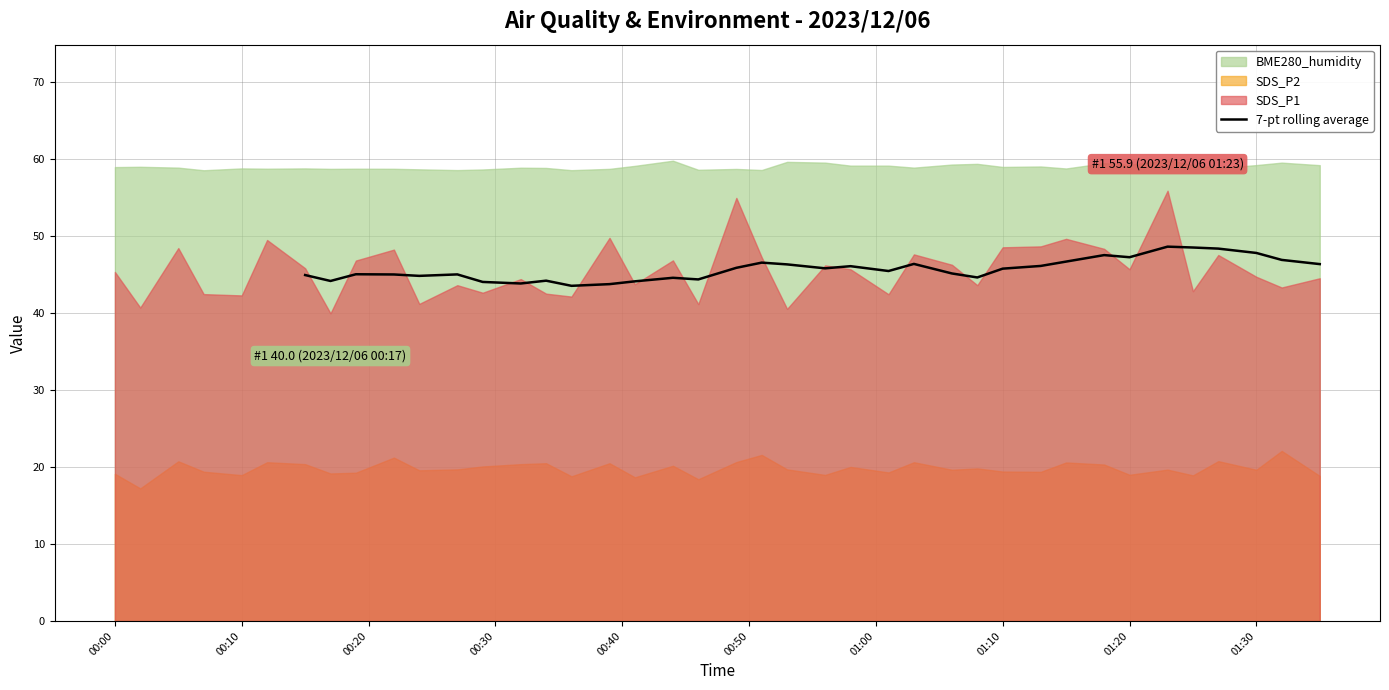

What is the maximum value for 7-pt rolling average?

48.6